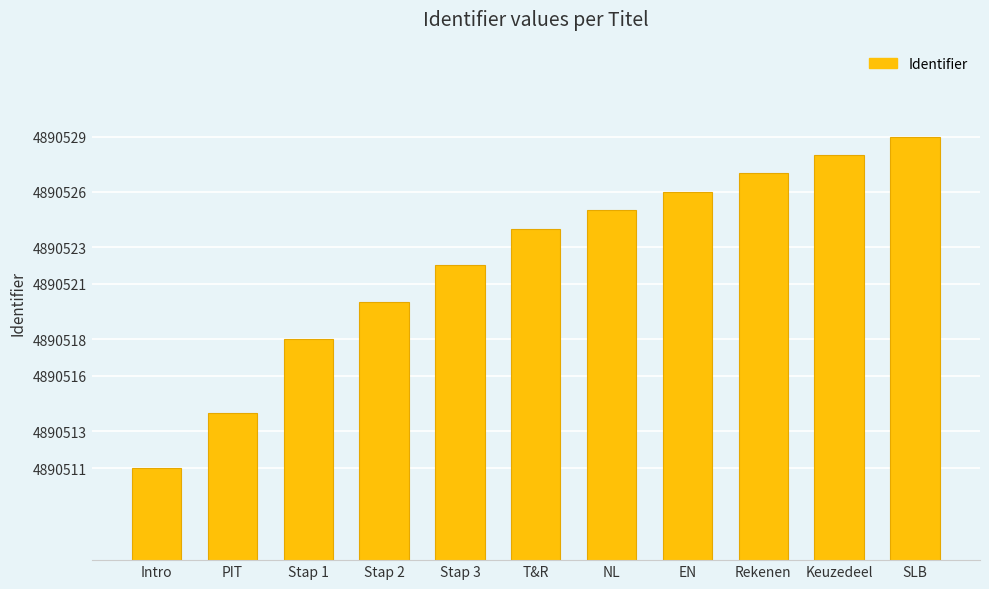

List the labels in order of value, smallest first.

Intro, PIT, Stap 1, Stap 2, Stap 3, T&R, NL, EN, Rekenen, Keuzedeel, SLB